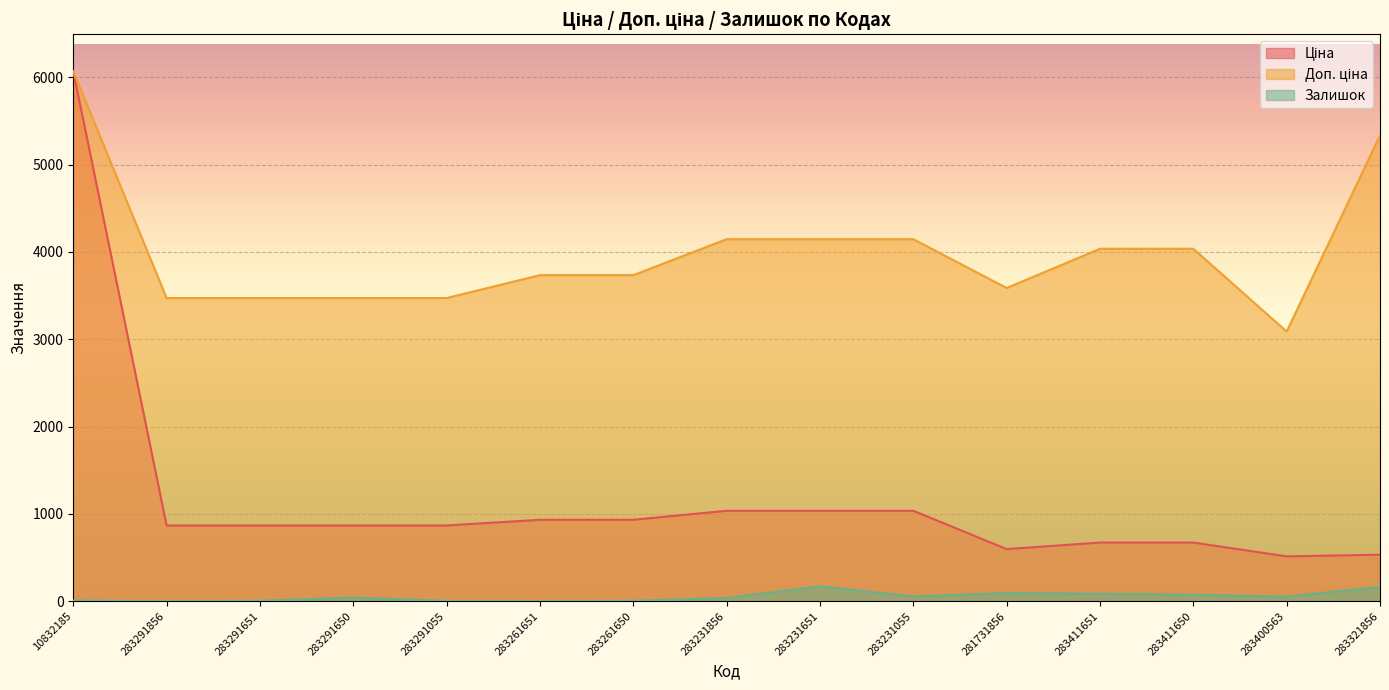

True or false: Залишок and Ціна cross at least once.

False